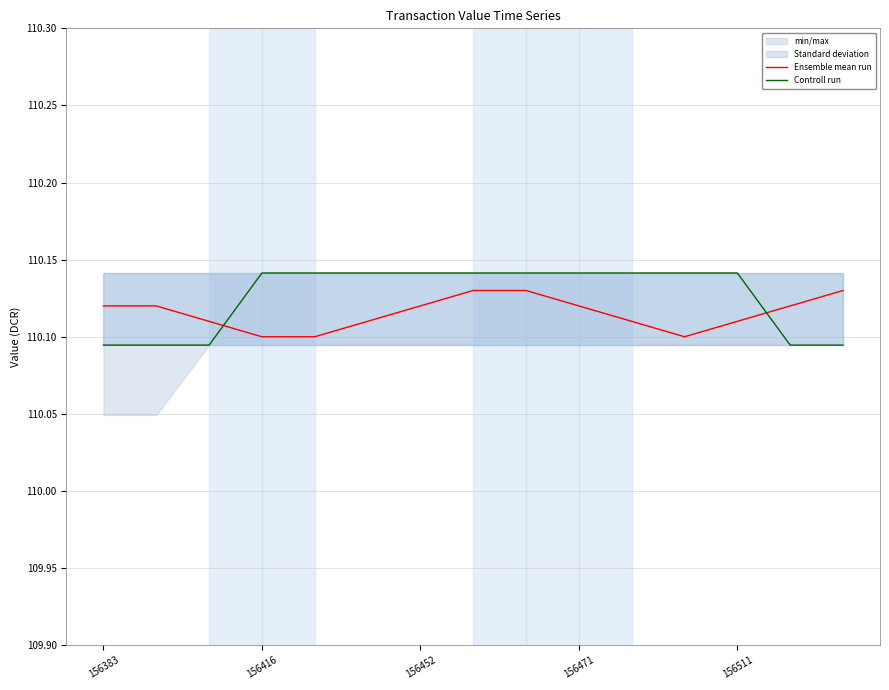

What is the average value of the Controll run series?

110.1